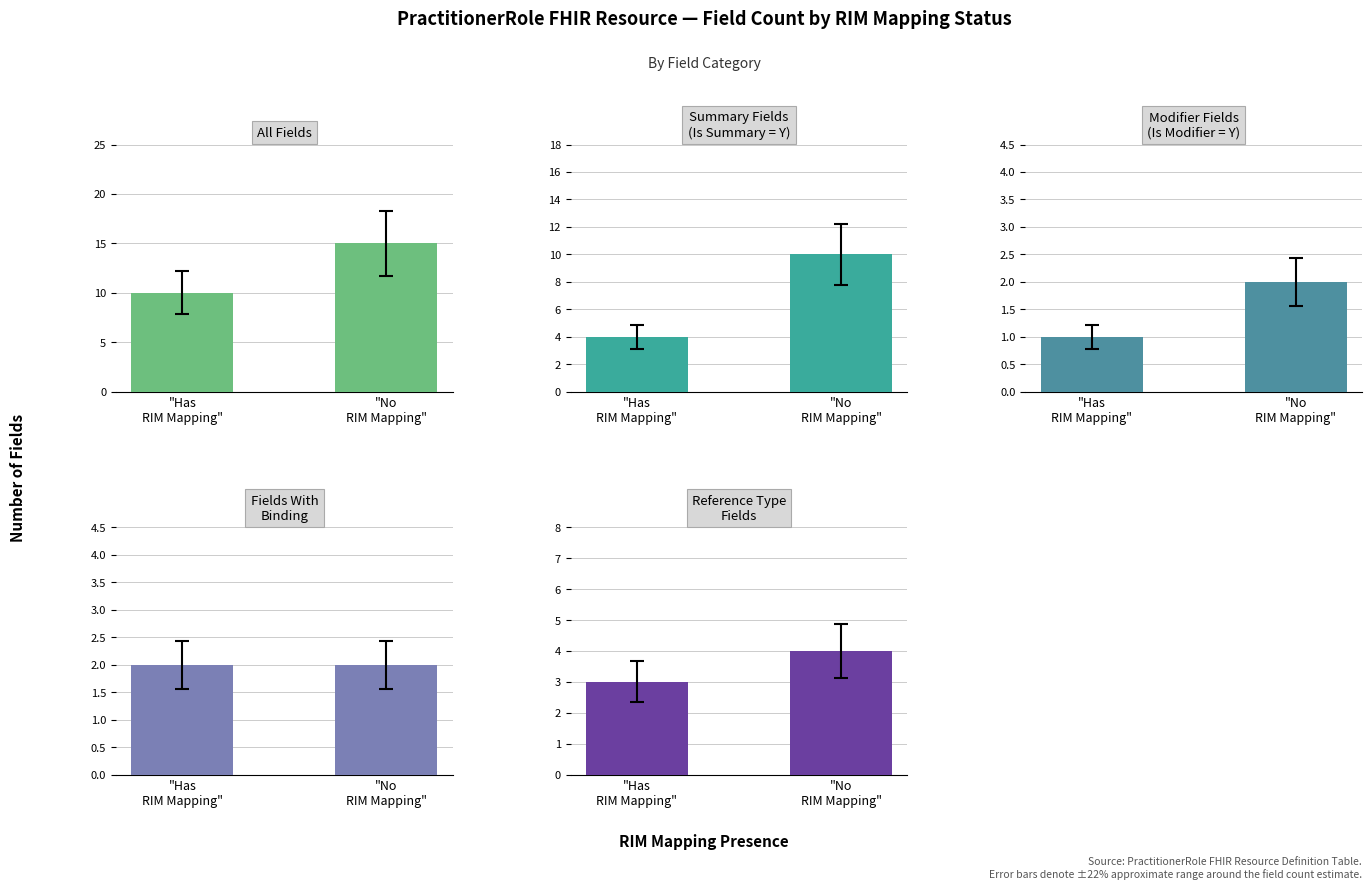

True or false: Summary Fields (Is Summary = Y) has a value of 10 at "No
RIM Mapping".

True